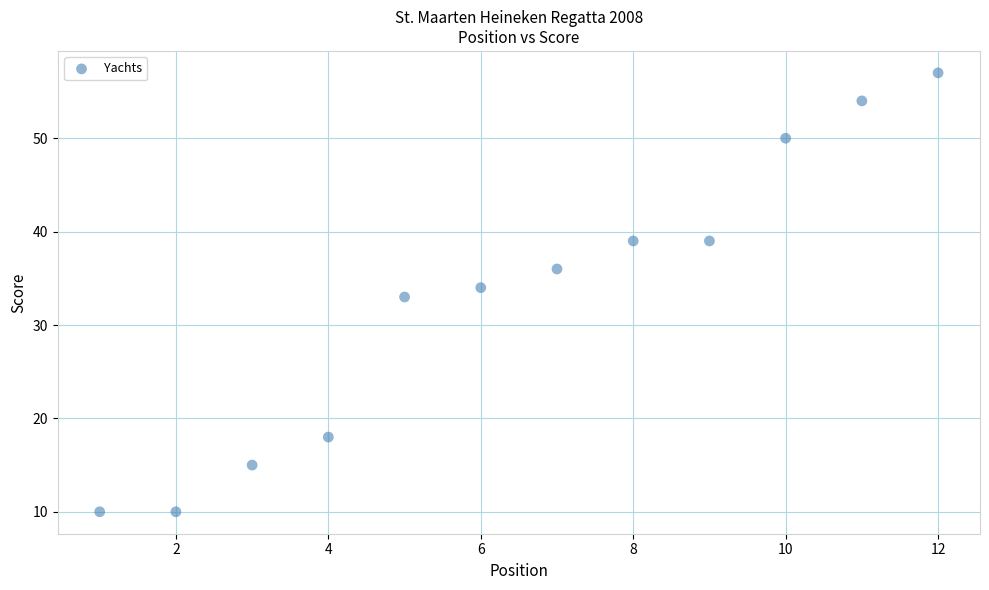

What is the average X value?

6